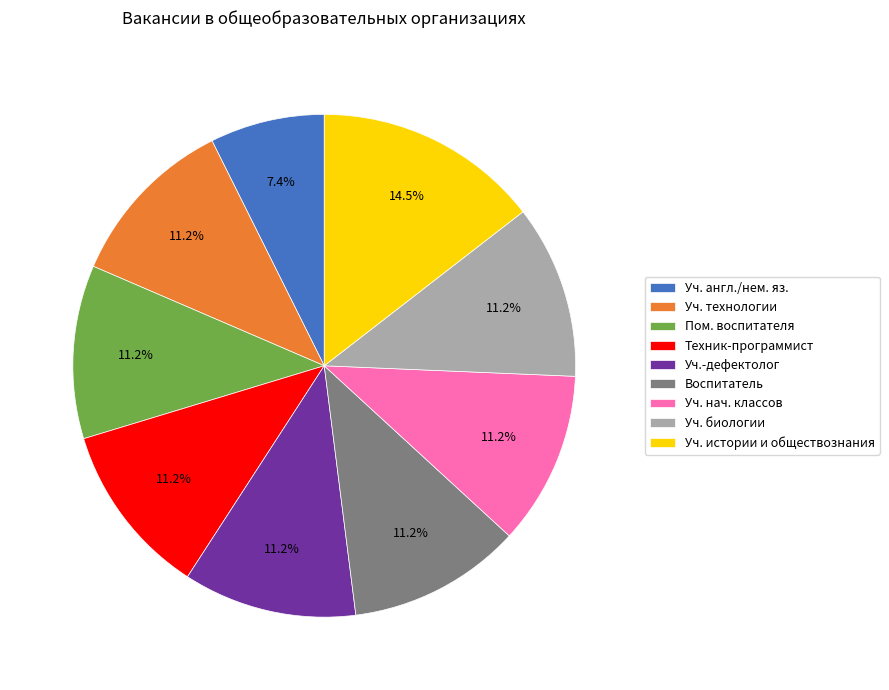

What is the ratio of the value at Воспитатель to the value at Уч. технологии?

1.0